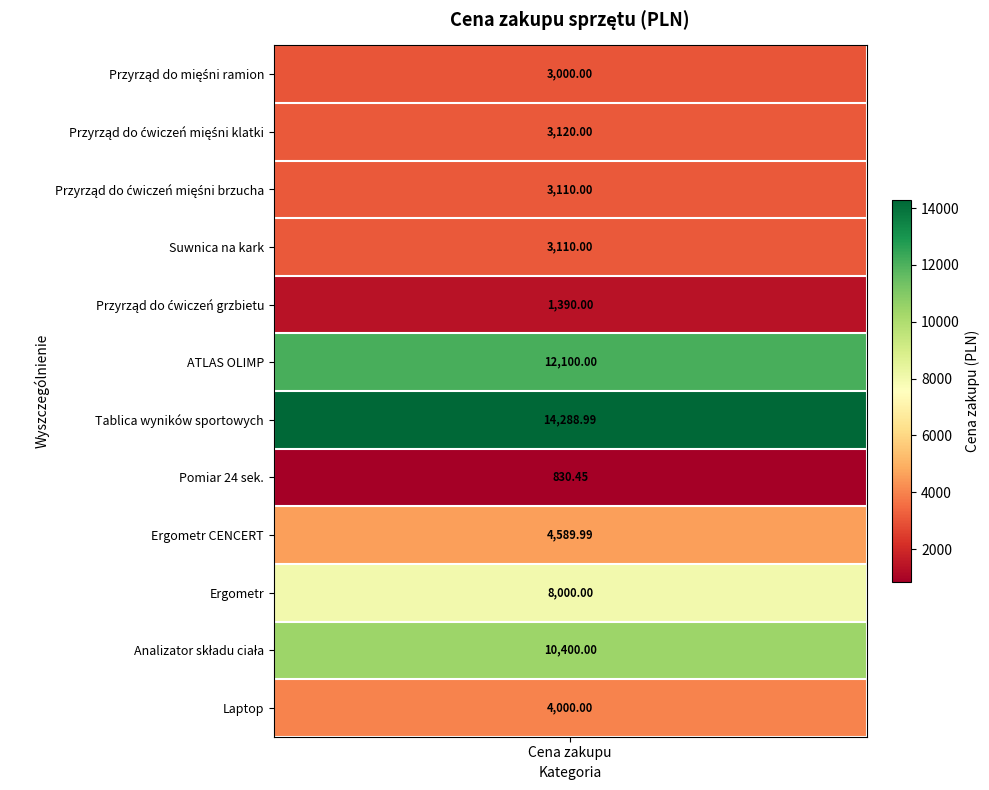

What value does the data have at Ergometr CENCERT?

4590.0